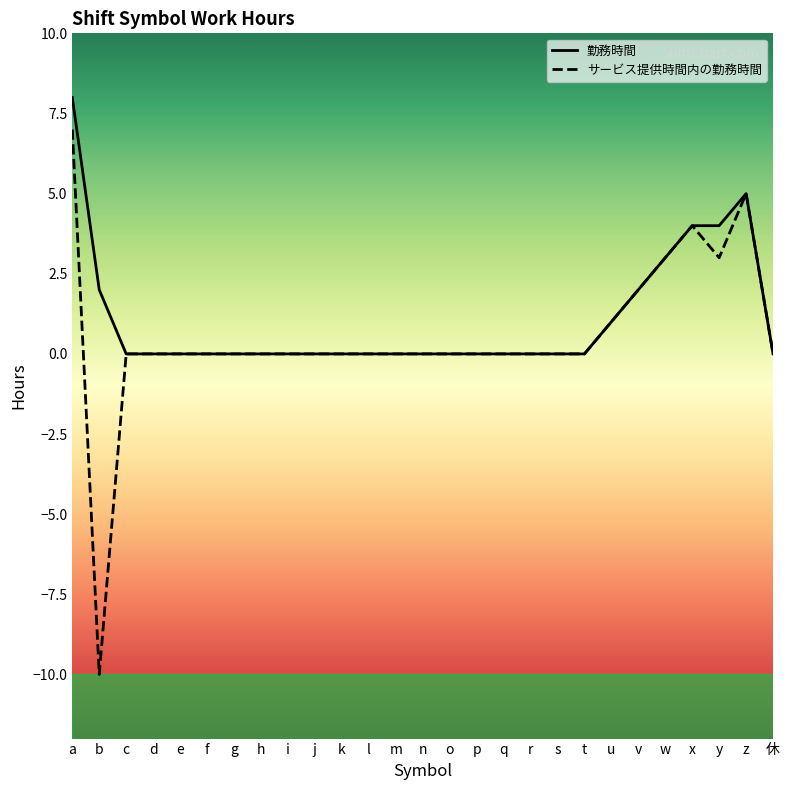

Does the chart display data point markers on the line(s)?

No